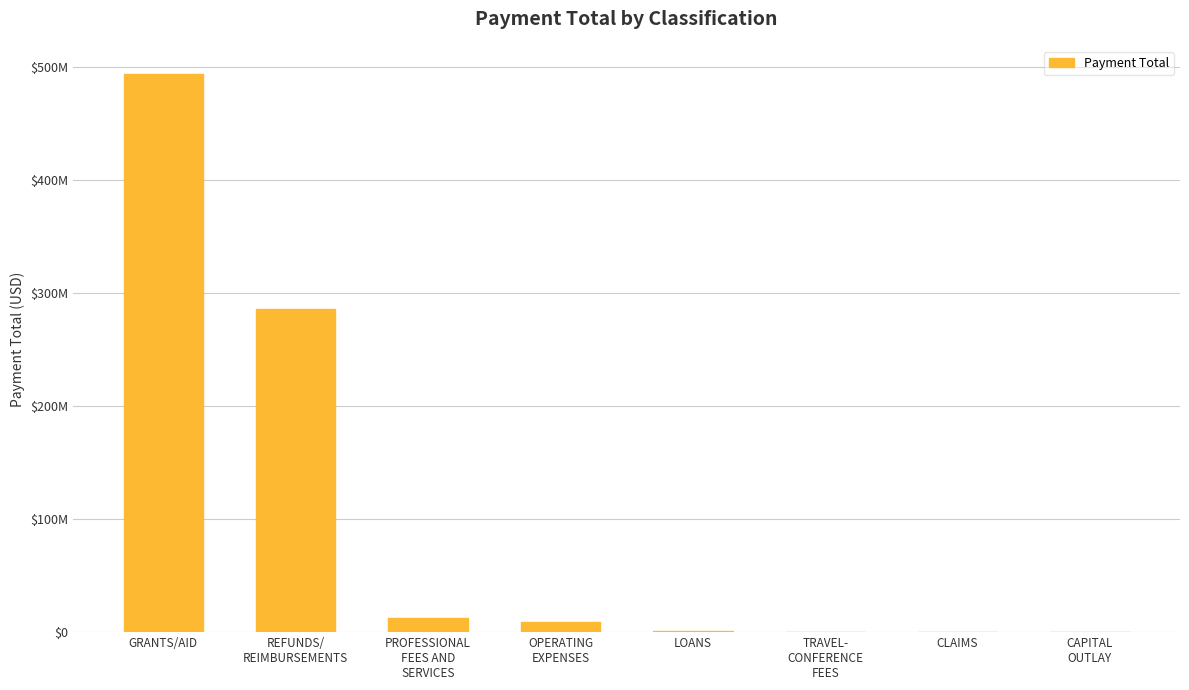

What is the label of the 4th bar from the left?

OPERATING
EXPENSES